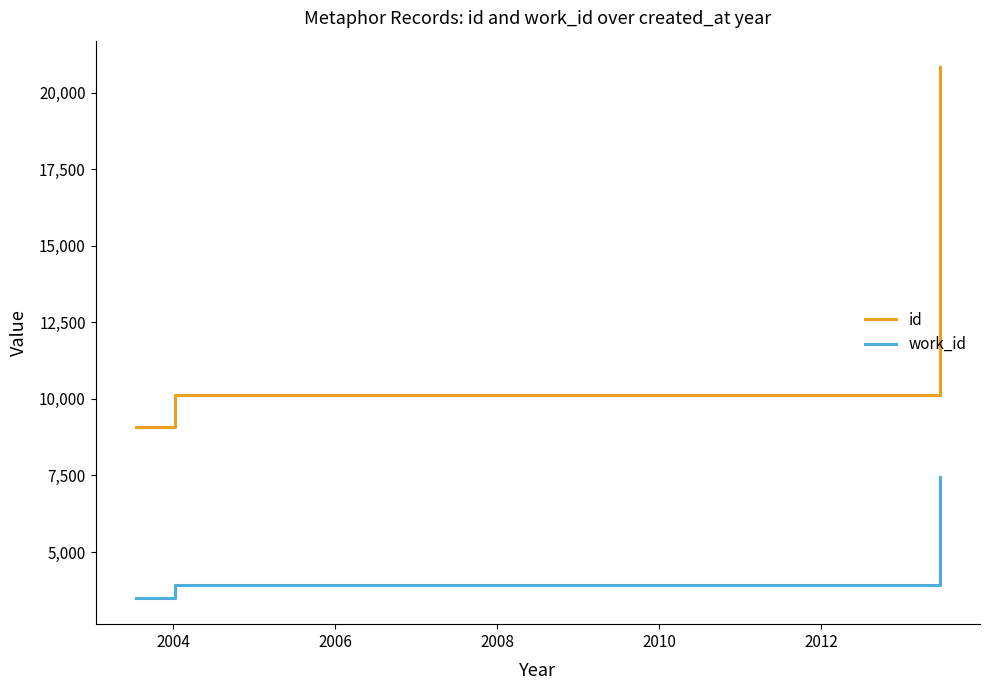

What is the difference between the maximum and minimum values in the work_id series?

3930.0